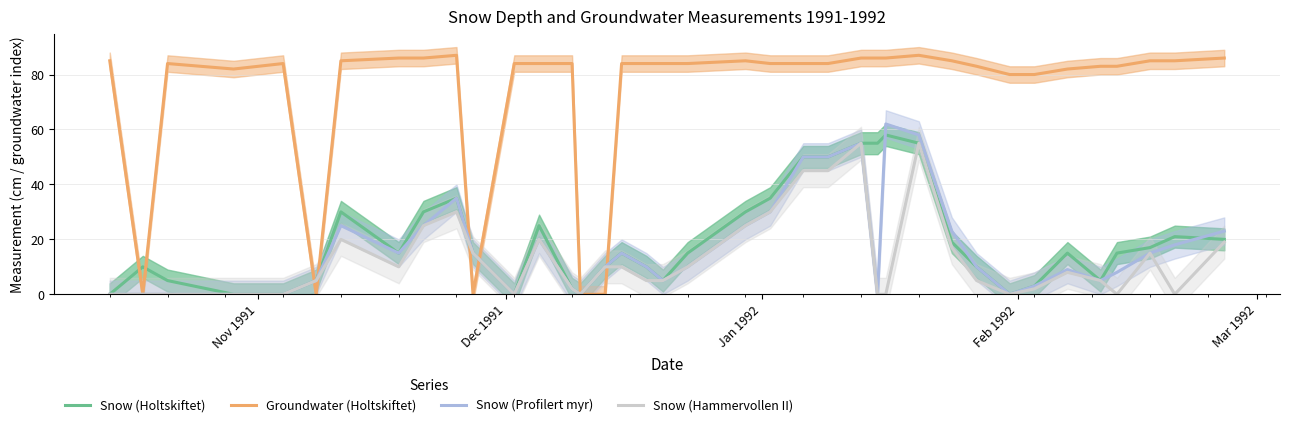

What is the average value of the Groundwater (Holtskiftet) series?

73